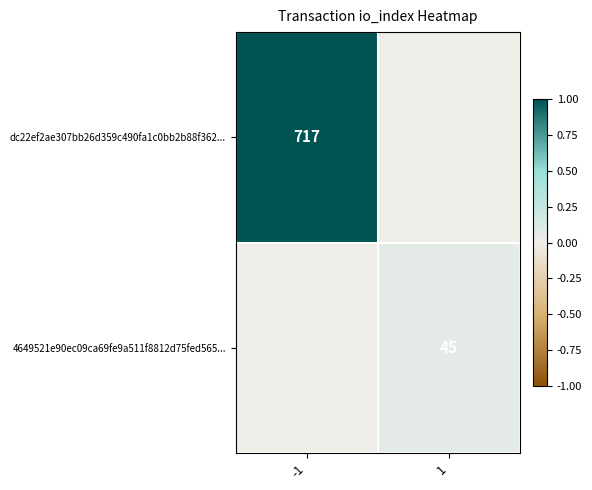

At 1, list the series in order from largest to smallest.

4649521e90ec09ca69fe9a511f8812d75fed565..., dc22ef2ae307bb26d359c490fa1c0bb2b88f362...